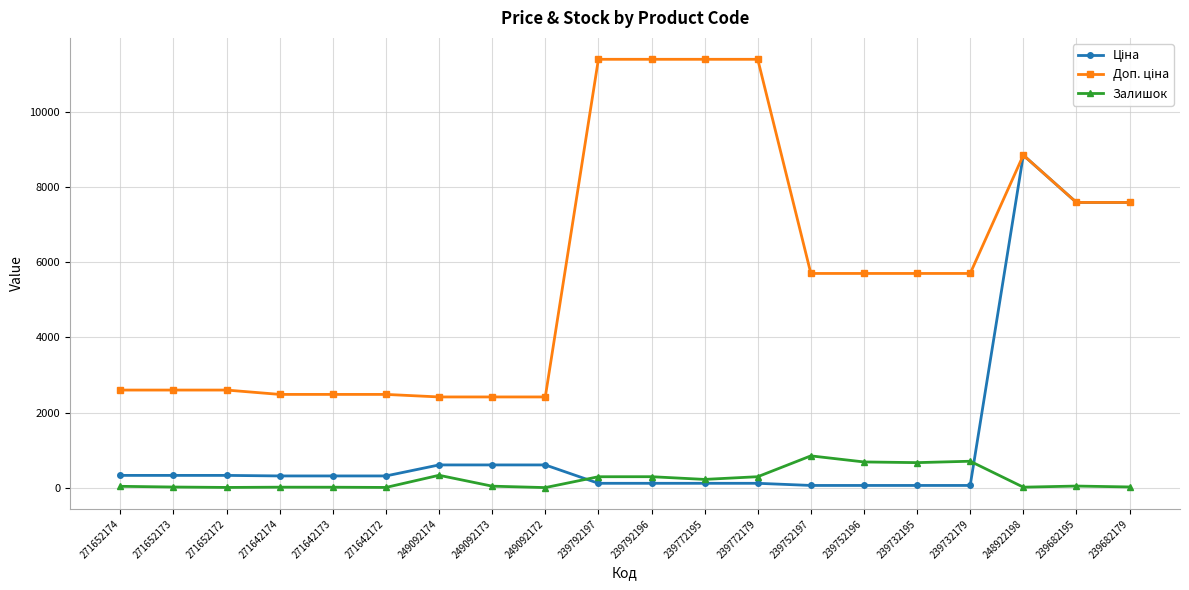

At which category is the sum across all series the highest?

248922198